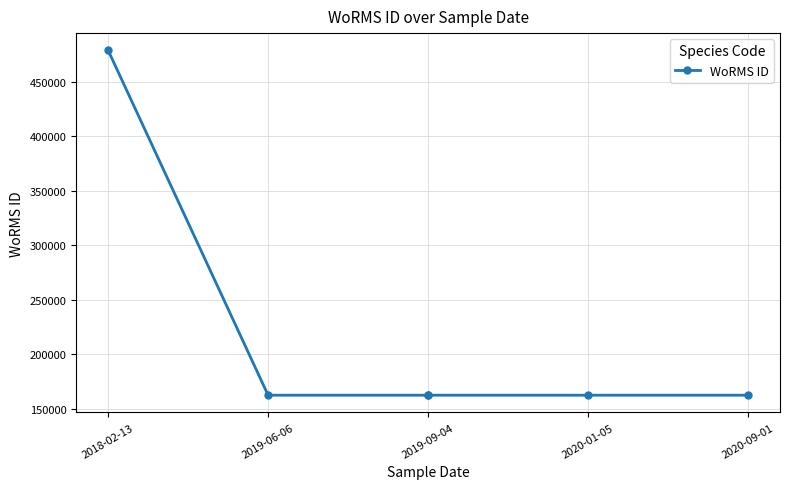

True or false: the data shows 95328 at 2019-06-06.

False